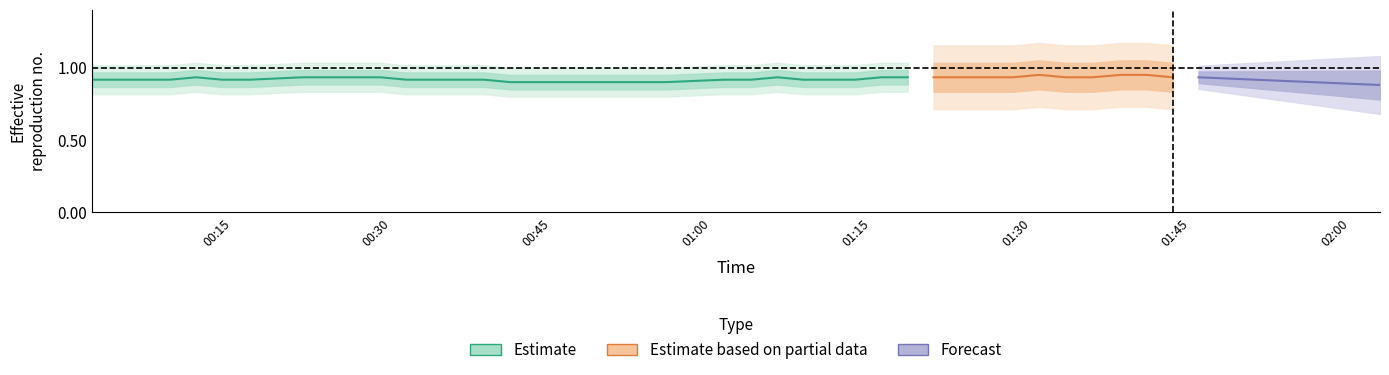

What is the value of the 27th point from the left?

0.9